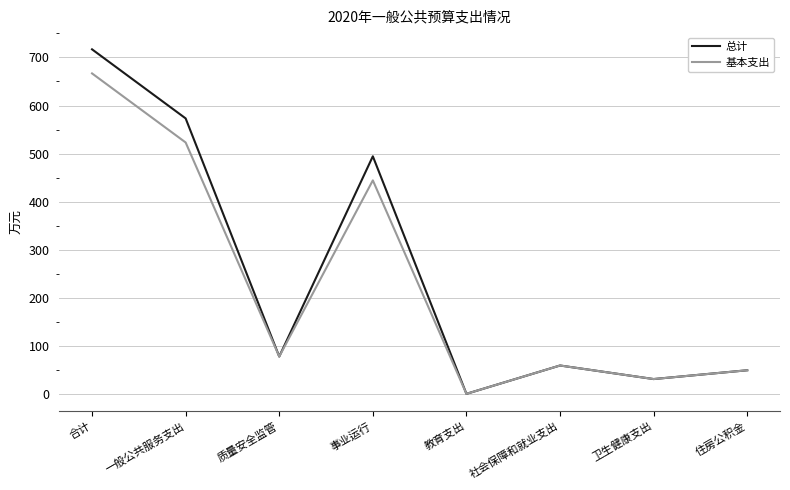

Is it true that 基本支出 equals 31.9 at 卫生健康支出?

True